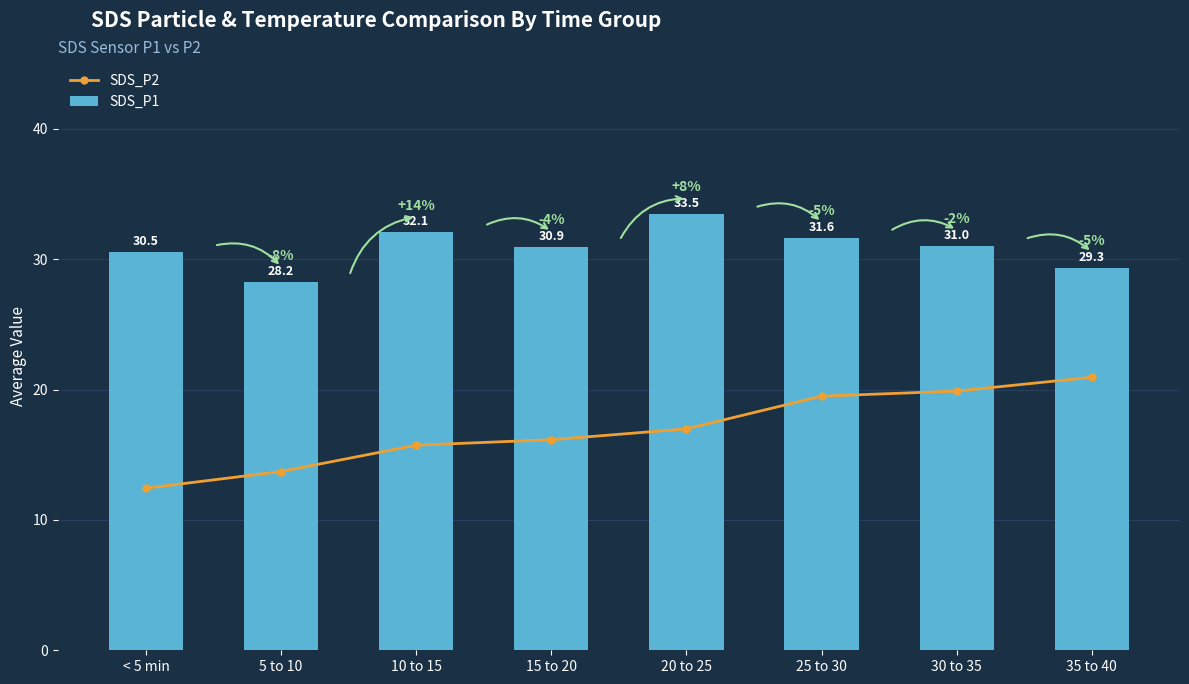

Reading right to left, list all the values displayed in this chart.

SDS_P2: 35 to 40=20.9	30 to 35=19.9	25 to 30=19.5	20 to 25=17.0	15 to 20=16.1	10 to 15=15.7	5 to 10=13.7	< 5 min=12.4
SDS_P1: 35 to 40=29.3	30 to 35=31.0	25 to 30=31.6	20 to 25=33.5	15 to 20=30.9	10 to 15=32.1	5 to 10=28.2	< 5 min=30.5